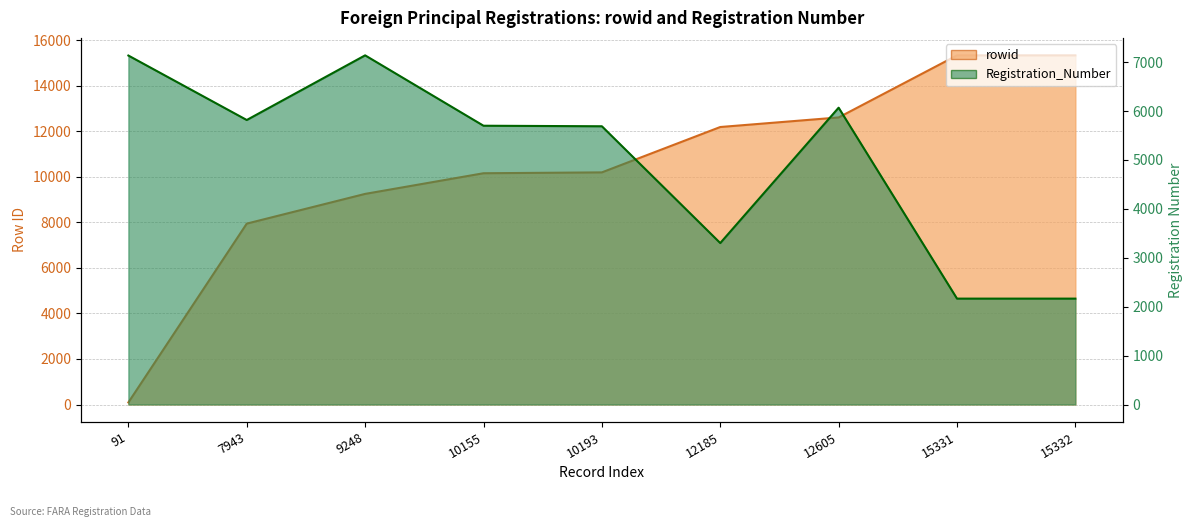

True or false: rowid has more than 0 interior local peaks.

False